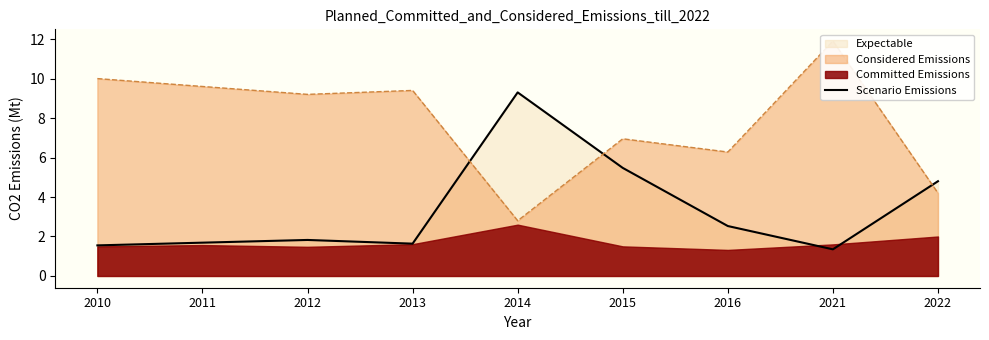

The chart shows a value of 3.1 at 2022. True or false?

False